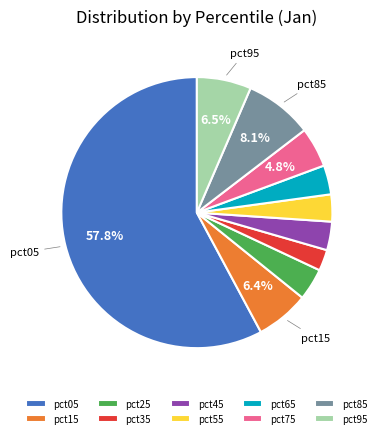

What percentage is NOT represented by pct75?

95.2%